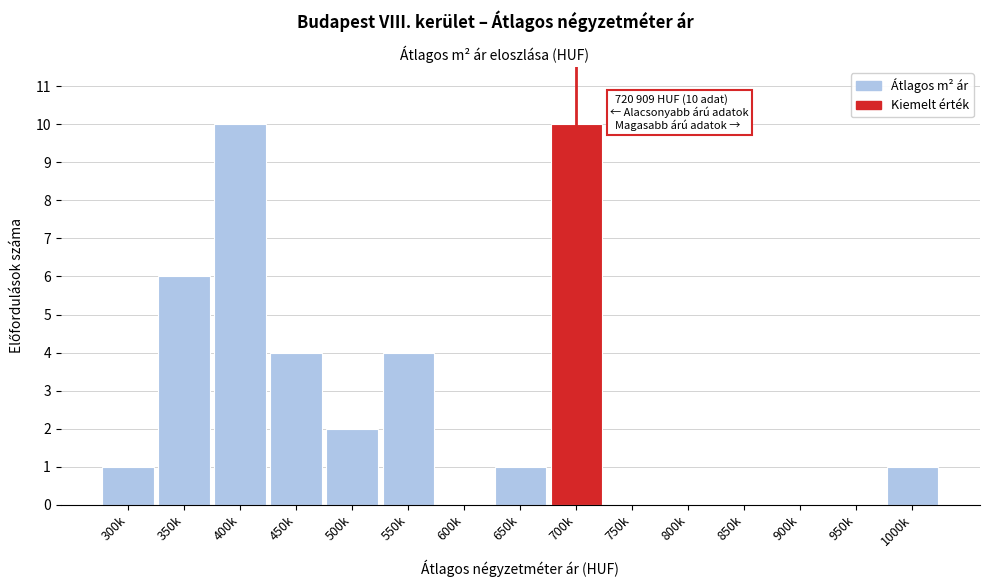

Reading right to left, transcribe all the data shown in this chart.

1000k=1	950k=0	900k=0	850k=0	800k=0	750k=0	700k=10	650k=1	600k=0	550k=4	500k=2	450k=4	400k=10	350k=6	300k=1